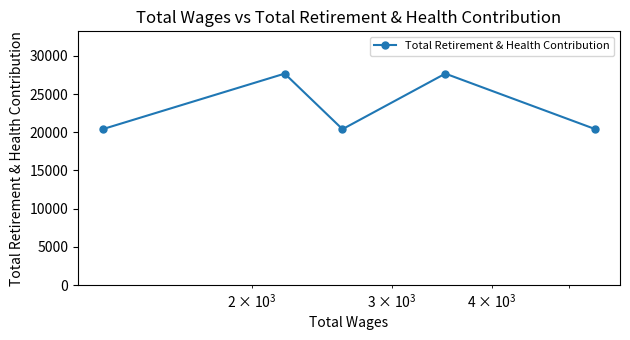

What is the smallest value displayed?

20409